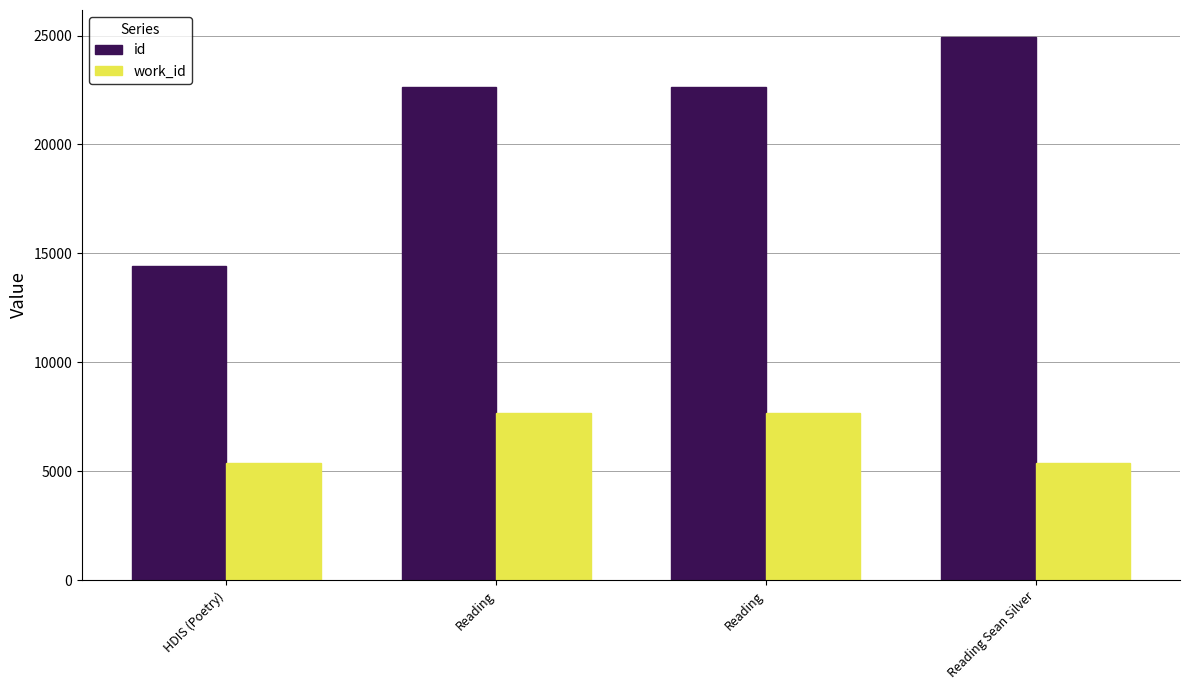

How many groups of bars are there?

4